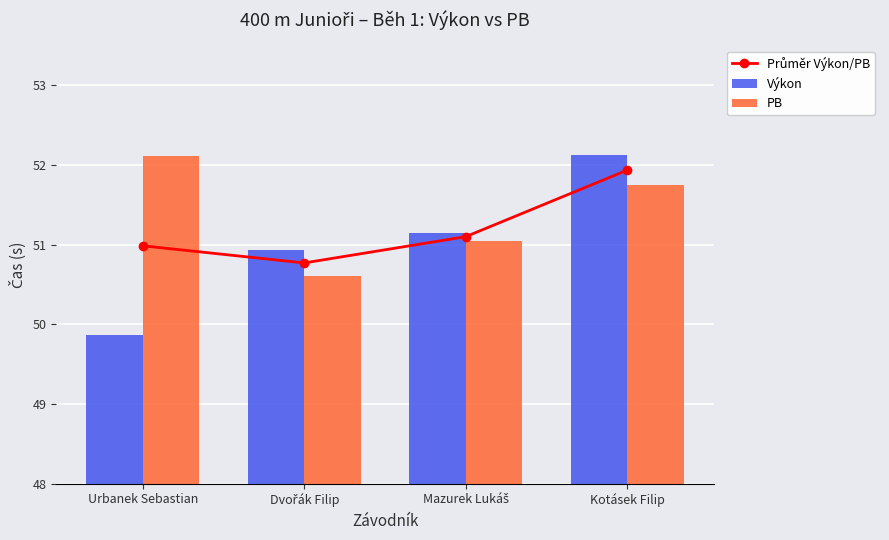

Which category has the lowest value across all series?

Urbanek Sebastian